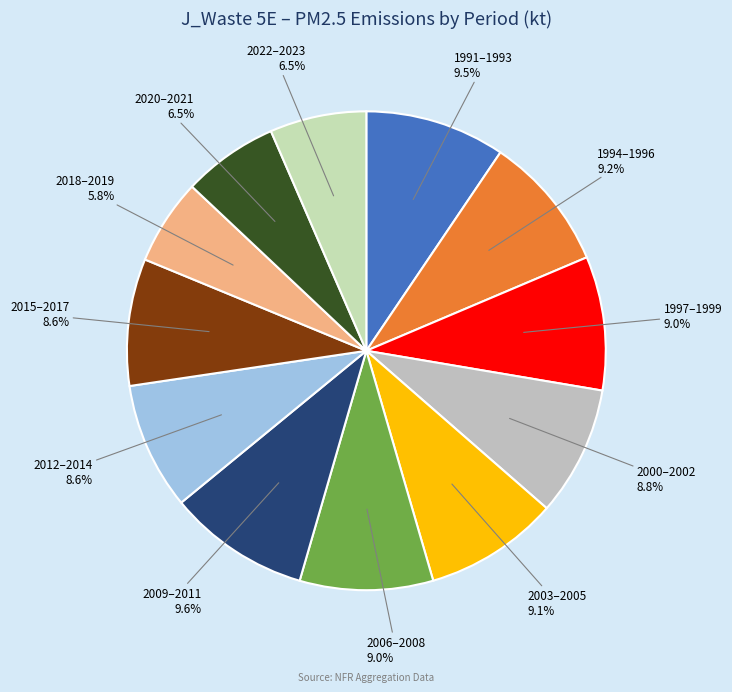

Does any single category account for the majority?

No